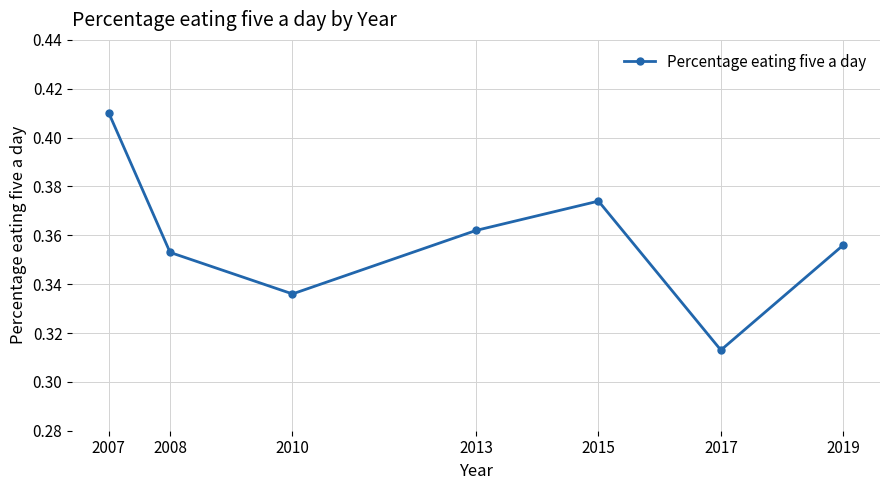

What is the sum of all values?

2.5